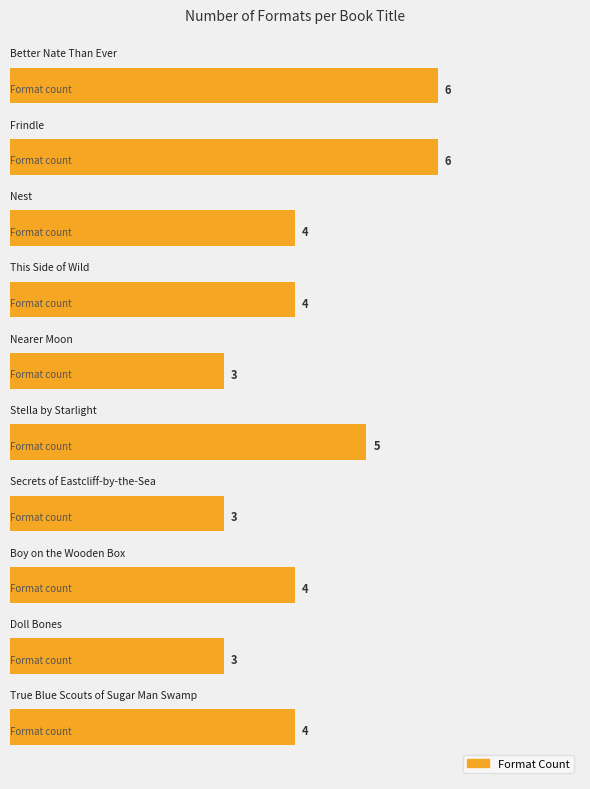

Count the values in the range 3 to 5.

8